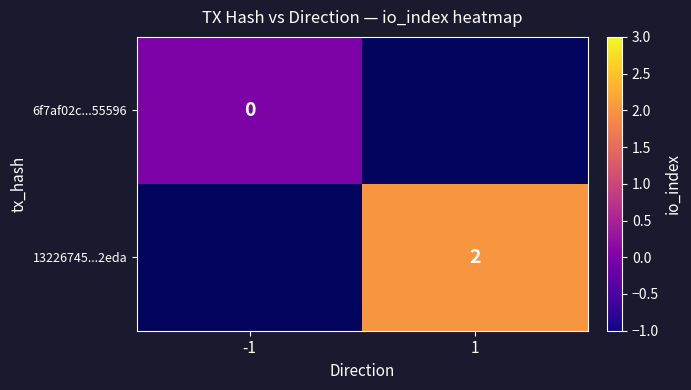

True or false: 13226745...2eda has a value of 3 at 1.

False